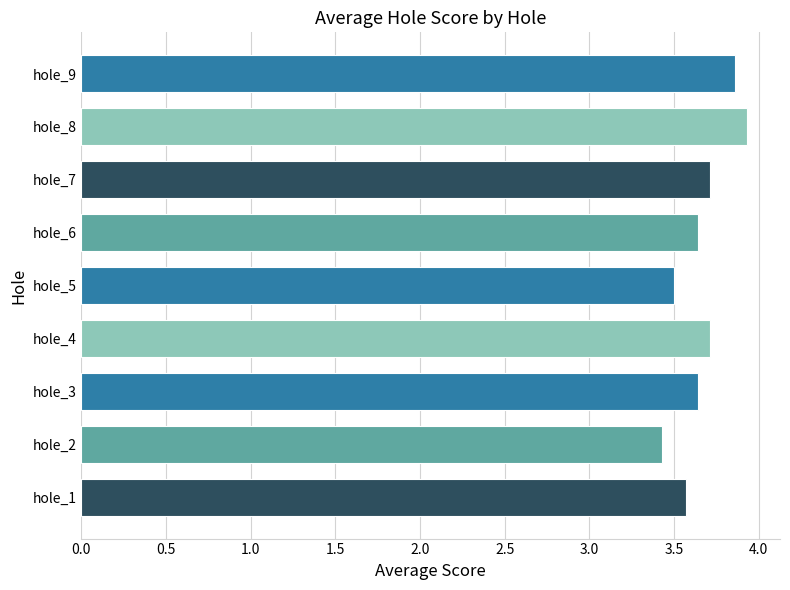

What is the change in value from hole_1 to hole_7?

+0.1